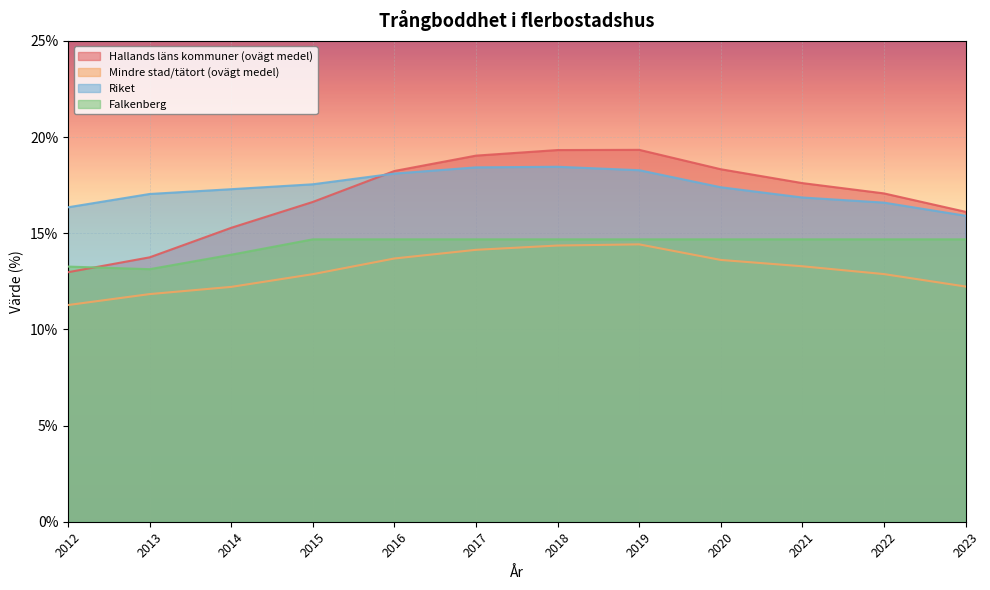

How many times do Riket and Hallands läns kommuner (ovägt medel) cross each other?

1